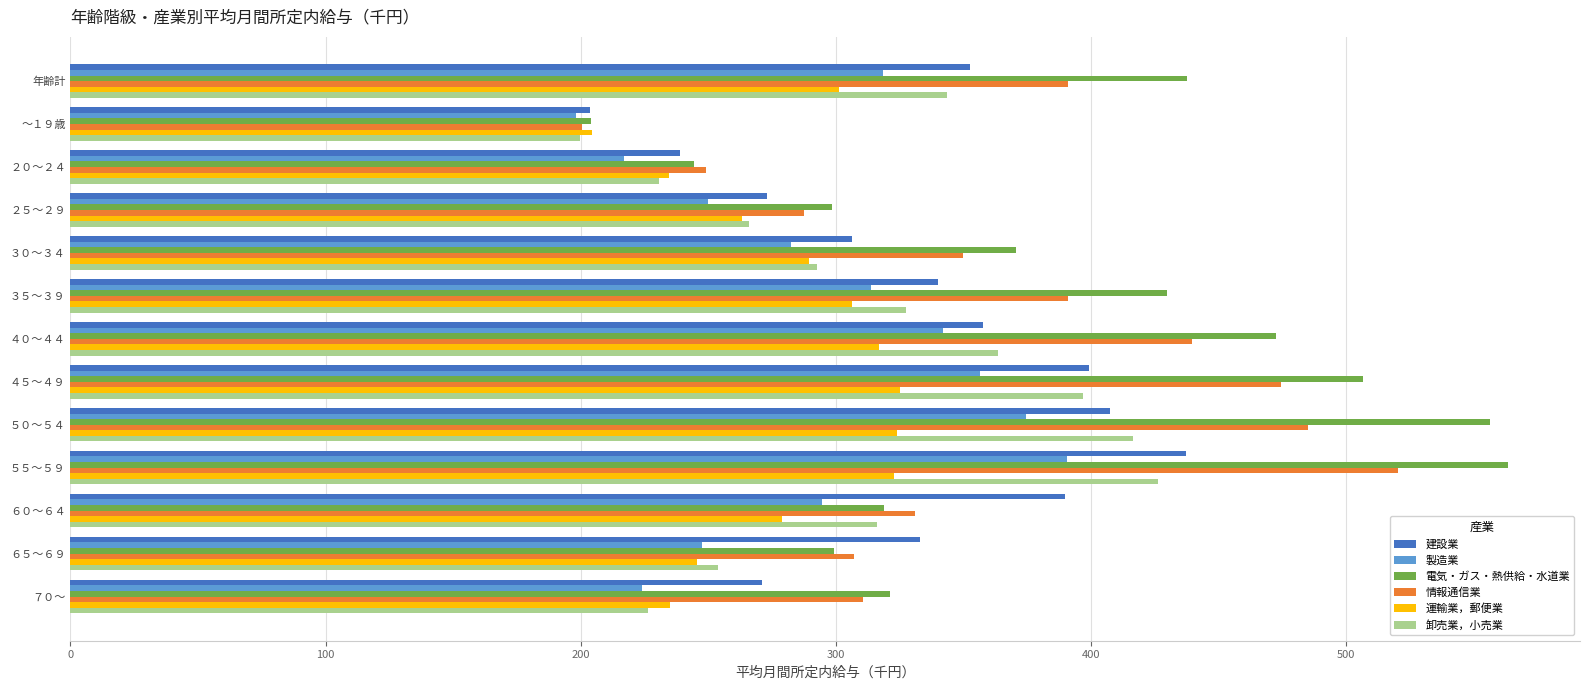

Which category has the highest value across all series?

５５～５９